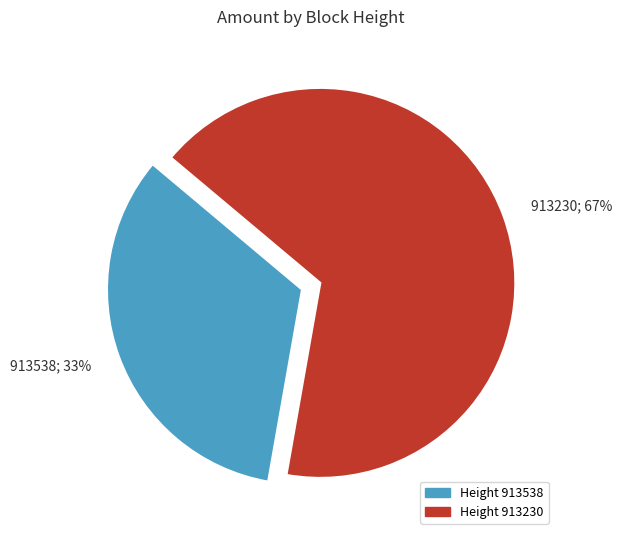

True or false: 913230 accounts for 67% of the total.

True